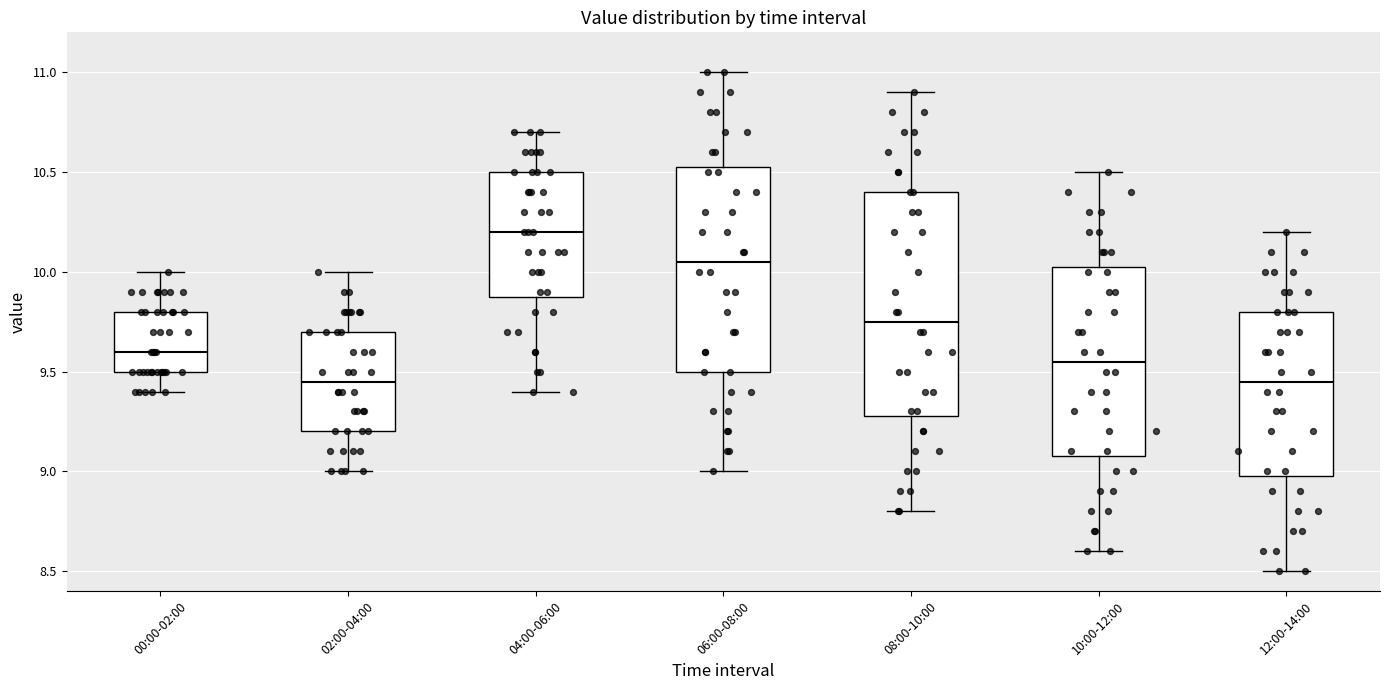

Reading left to right, transcribe this box plot: for each box, give where its median line is, the range the box spans, and where its two whiskers end, as read against the y-axis. The values are not printed on the chart, so give them approximately, as read against the axis.

00:00-02:00: median 9.60, box 9.50 to 9.80, whiskers 9.40 to 10.00
02:00-04:00: median 9.45, box 9.20 to 9.70, whiskers 9.00 to 10.00
04:00-06:00: median 10.20, box 9.90 to 10.50, whiskers 9.40 to 10.70
06:00-08:00: median 10.05, box 9.50 to 10.55, whiskers 9.00 to 11.00
08:00-10:00: median 9.75, box 9.30 to 10.40, whiskers 8.80 to 10.90
10:00-12:00: median 9.55, box 9.10 to 10.05, whiskers 8.60 to 10.50
12:00-14:00: median 9.45, box 9.00 to 9.80, whiskers 8.50 to 10.20